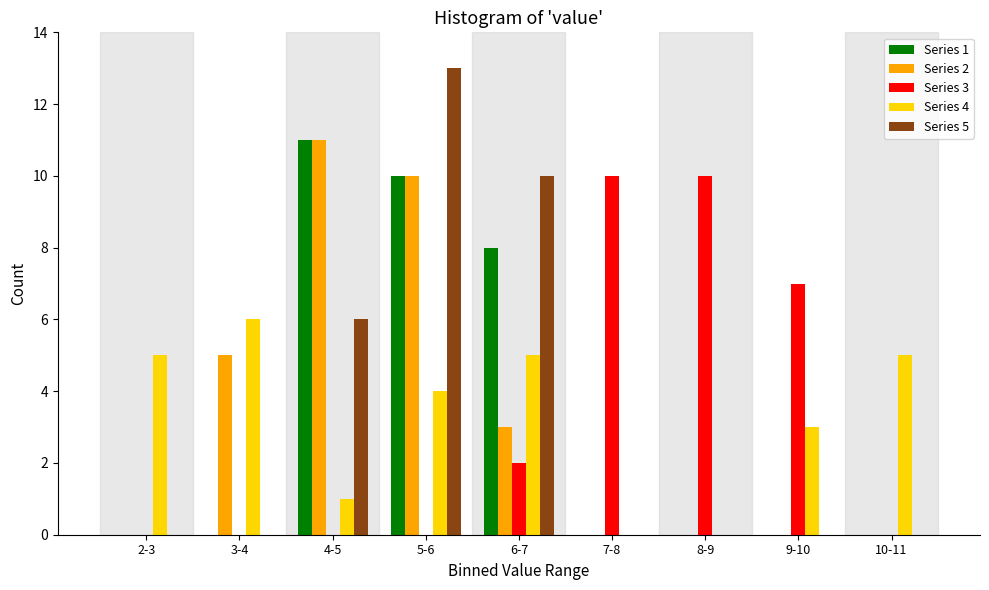

True or false: Series 5 has a value of 13 at 5-6.

True